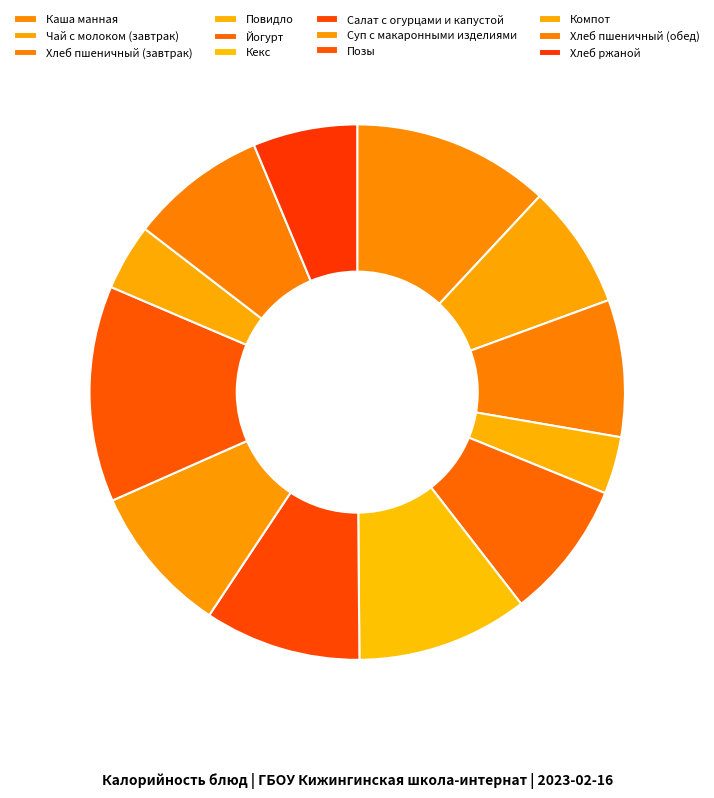

The Каша манная slice represents 26% of the pie. True or false?

False